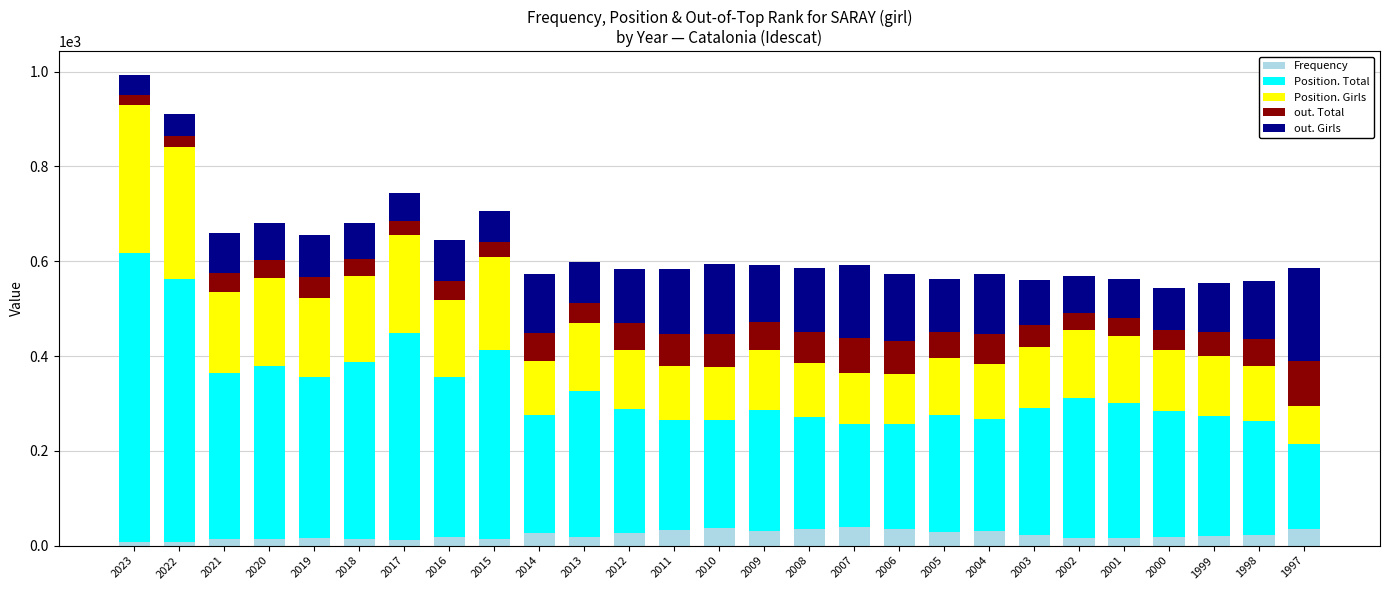

What is the sum of all Frequency values?

617